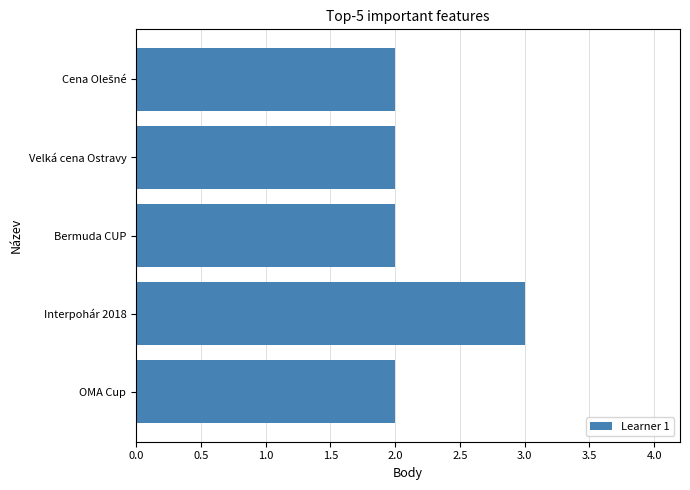

What position from the top is Interpohár 2018?

4